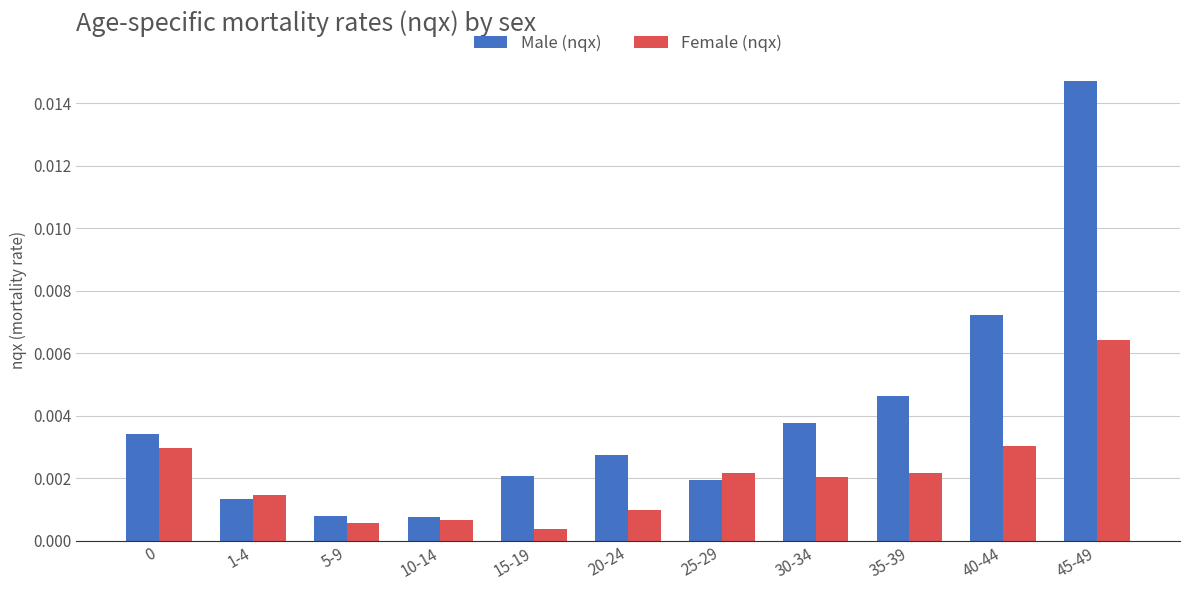

Which series has the largest range (max minus min)?

Male (nqx)